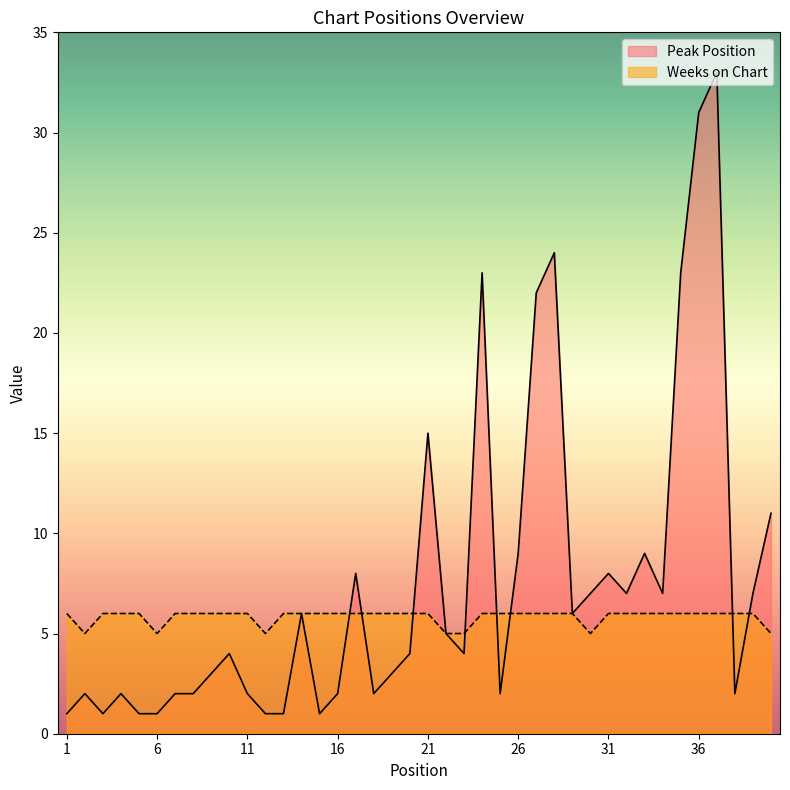

Count the Weeks on Chart values in the range 6 to 7.

33